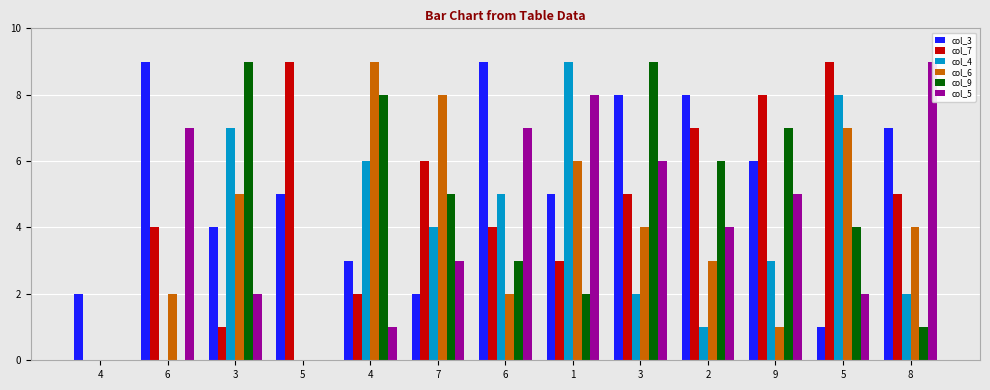

How many series are shown in this chart?

6